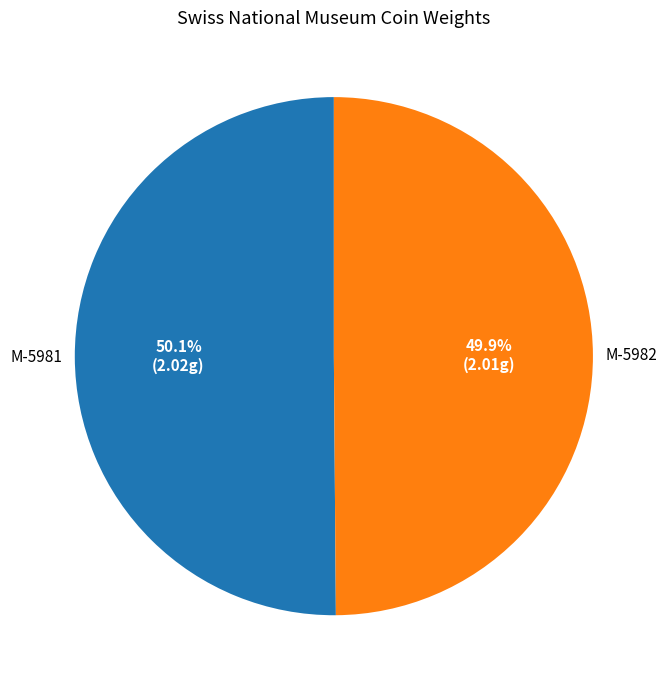

To the nearest percent, what percentage of the pie is M-5981?

50%